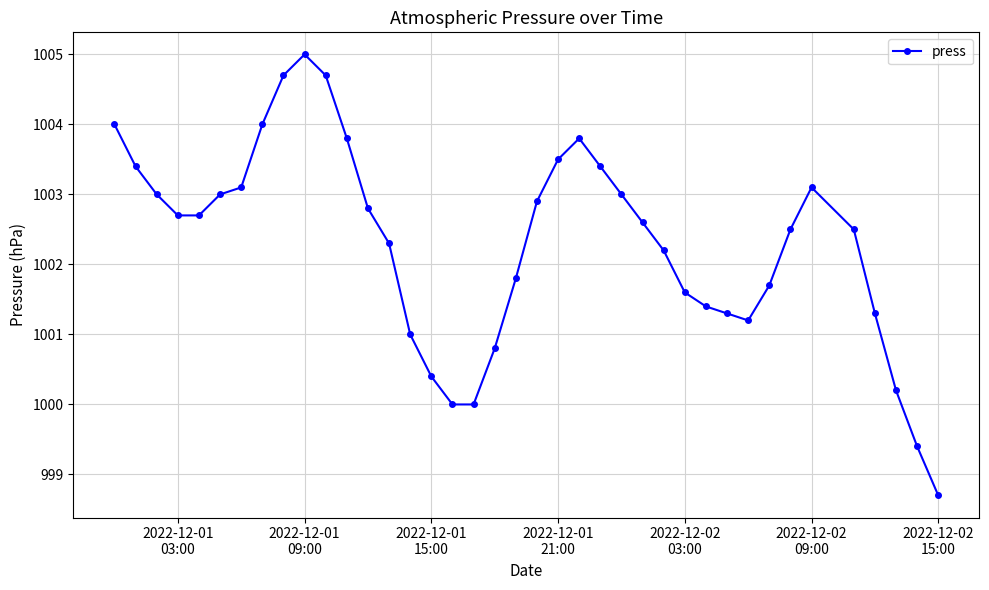

What is the maximum value shown in the chart?

1005.0